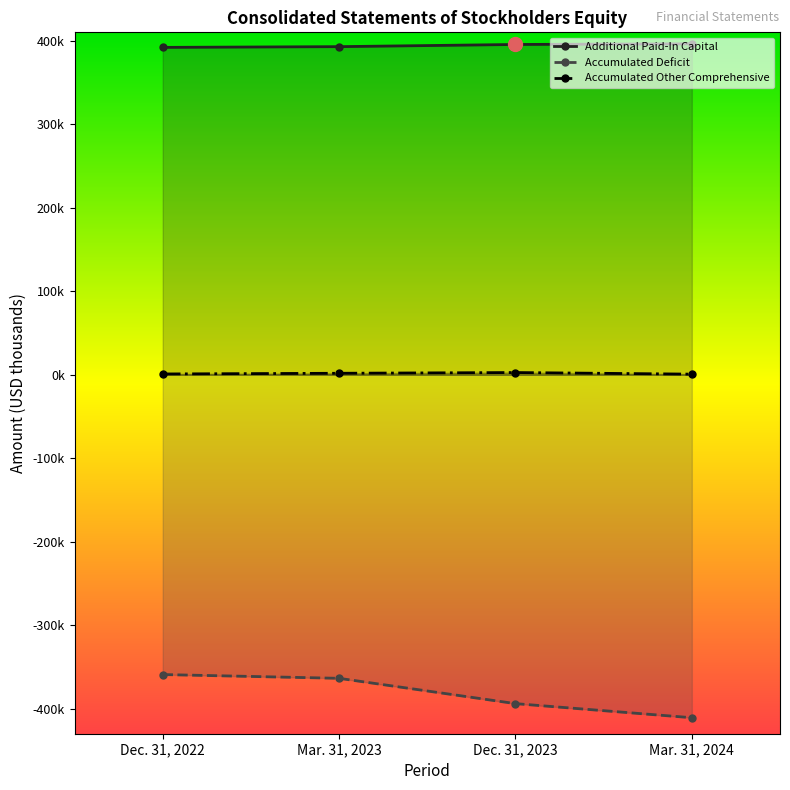

What is the value of the Additional Paid-In Capital point at the 2nd from the left?

392854